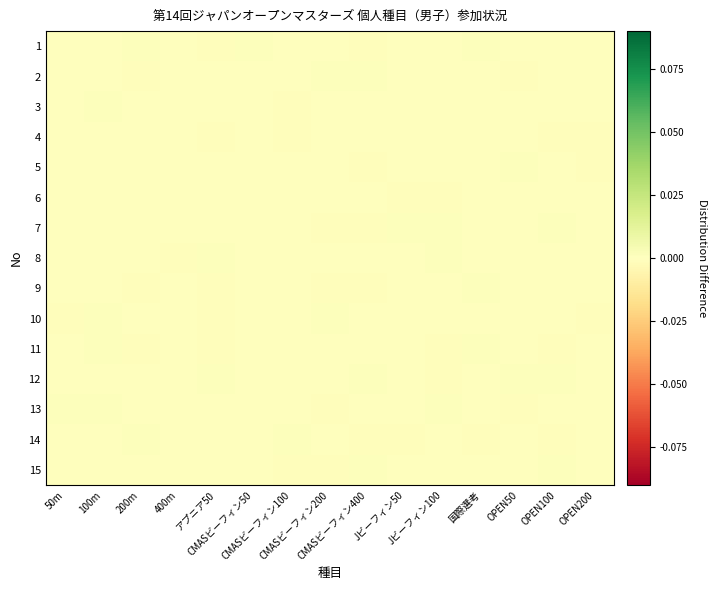

Which series has the largest total across all categories?

1